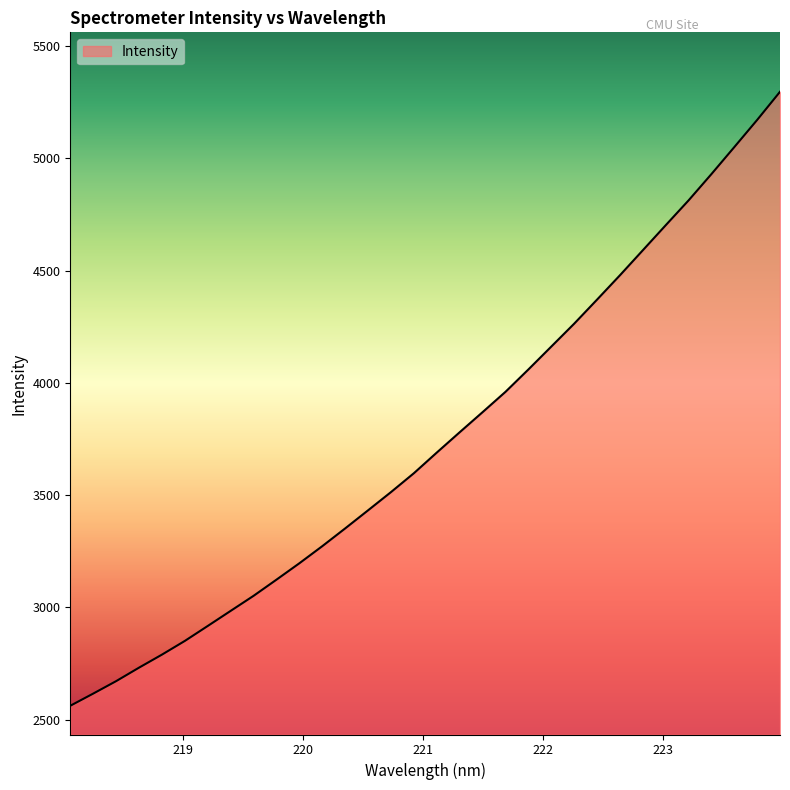

What is the smallest value displayed?

2561.4